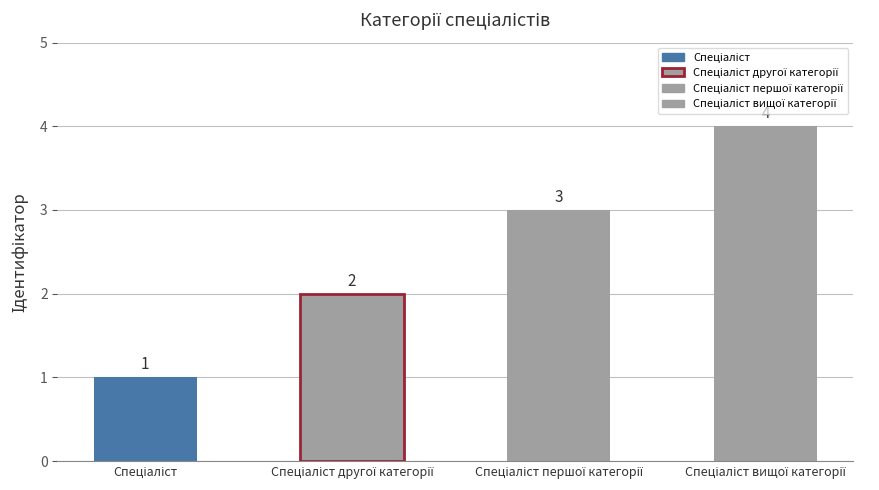

List the labels in order of value, smallest first.

Спеціаліст, Спеціаліст другої категорії, Спеціаліст першої категорії, Спеціаліст вищої категорії